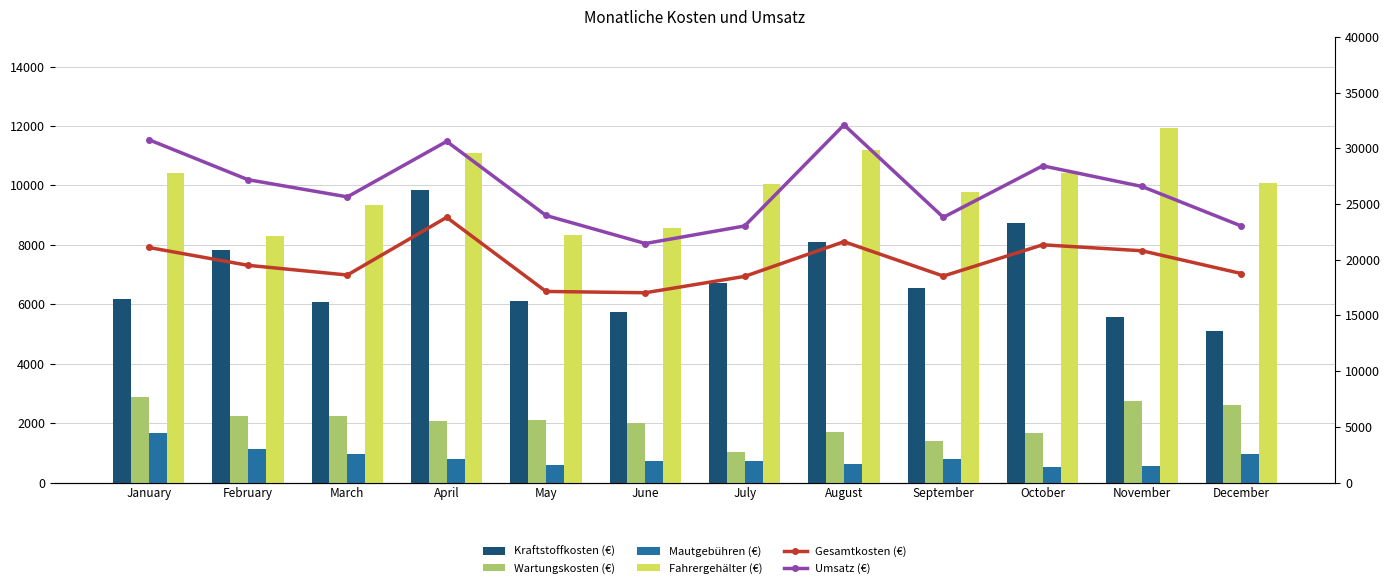

What is the difference between the maximum and second lowest values in the Mautgebühren (€) series?

1108.3